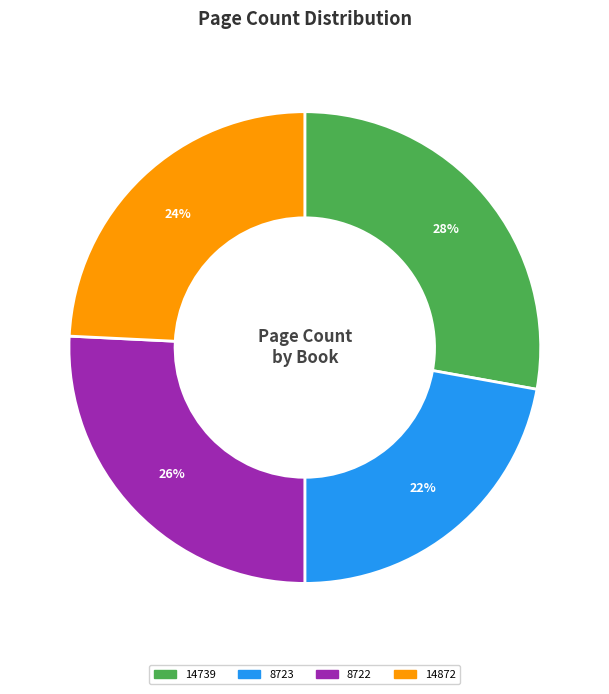

Combined, do 14872 and 14739 account for over 50%?

Yes